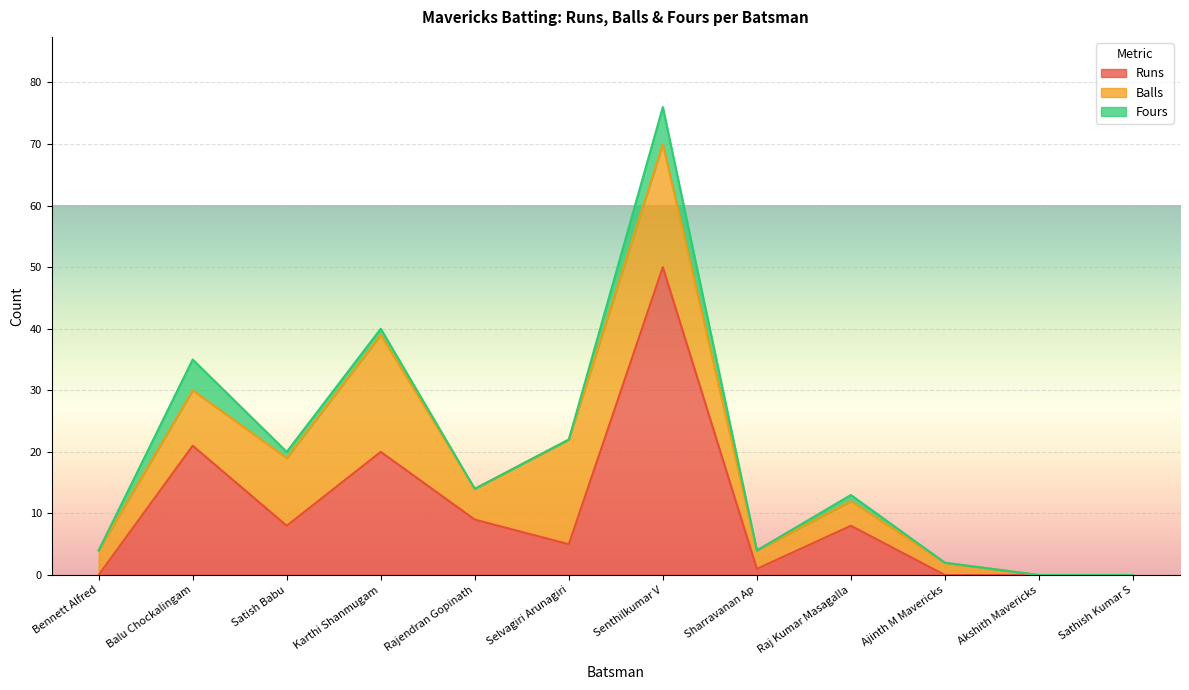

What is the maximum value for Runs?

50